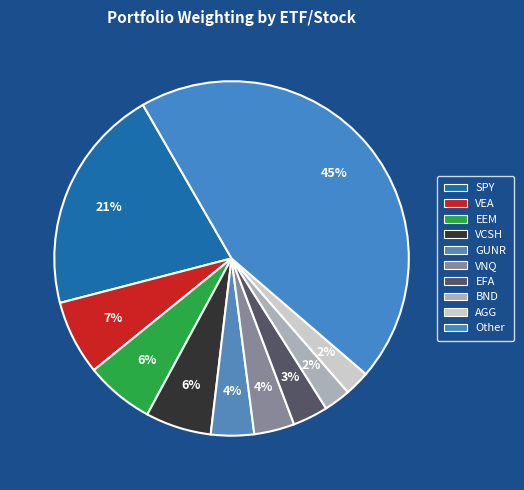

How many slices are in this pie chart?

10